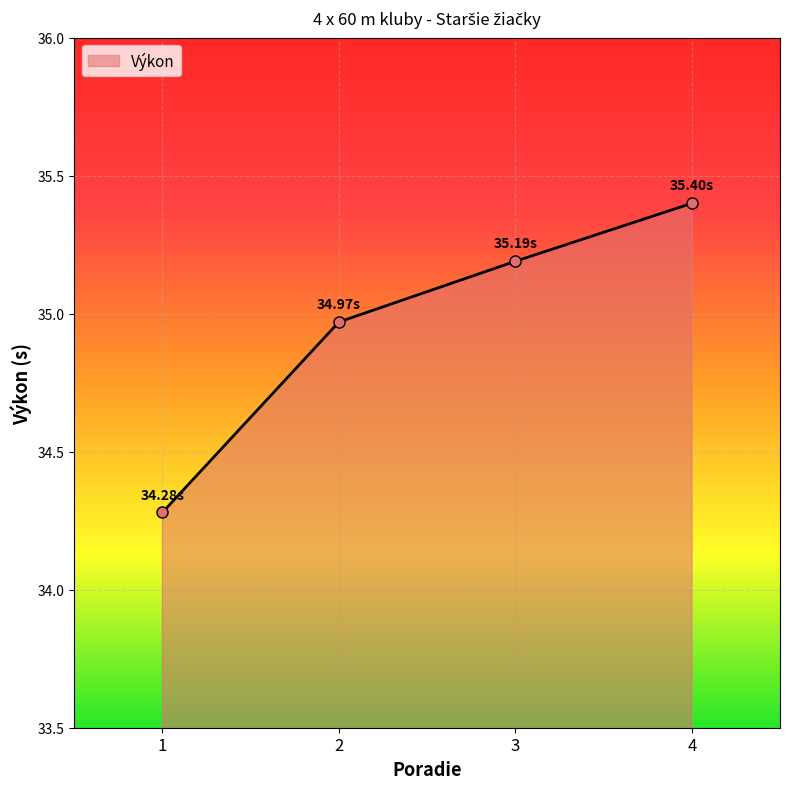

How many values exceed 35?

2